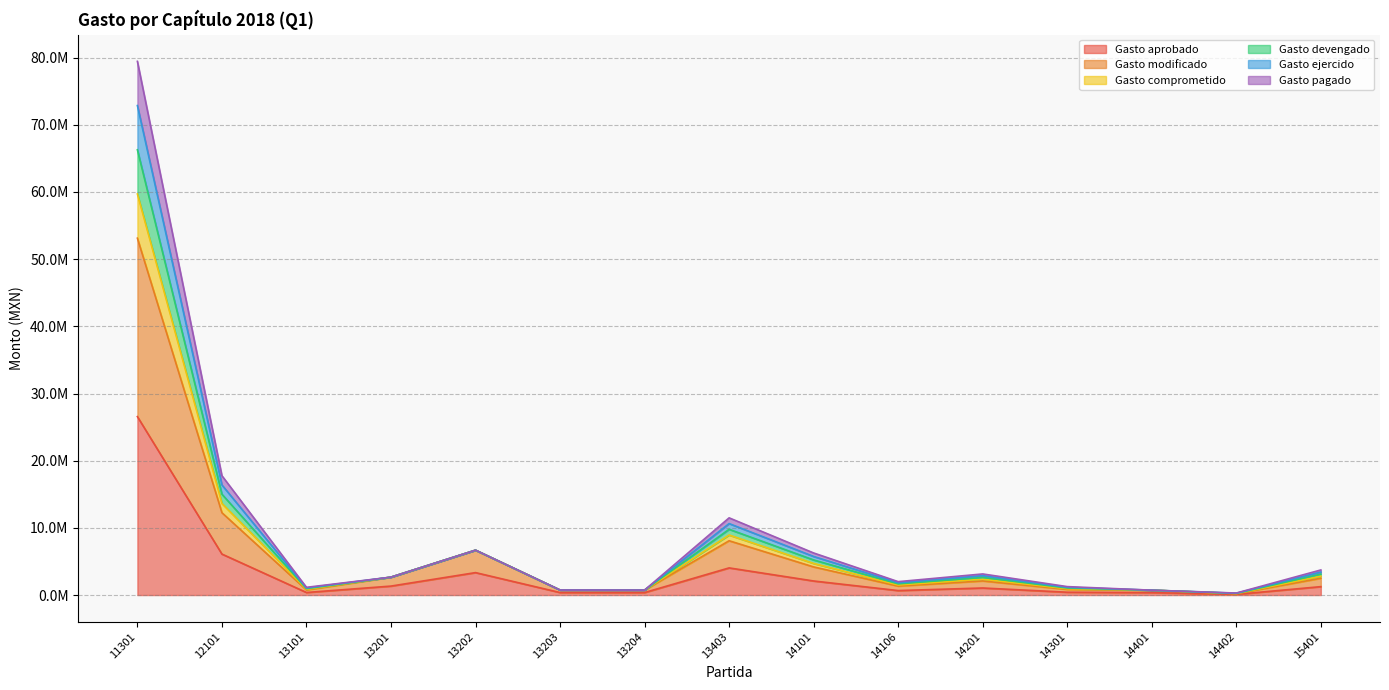

Is it true that Gasto comprometido equals 725482 at 14401?

True